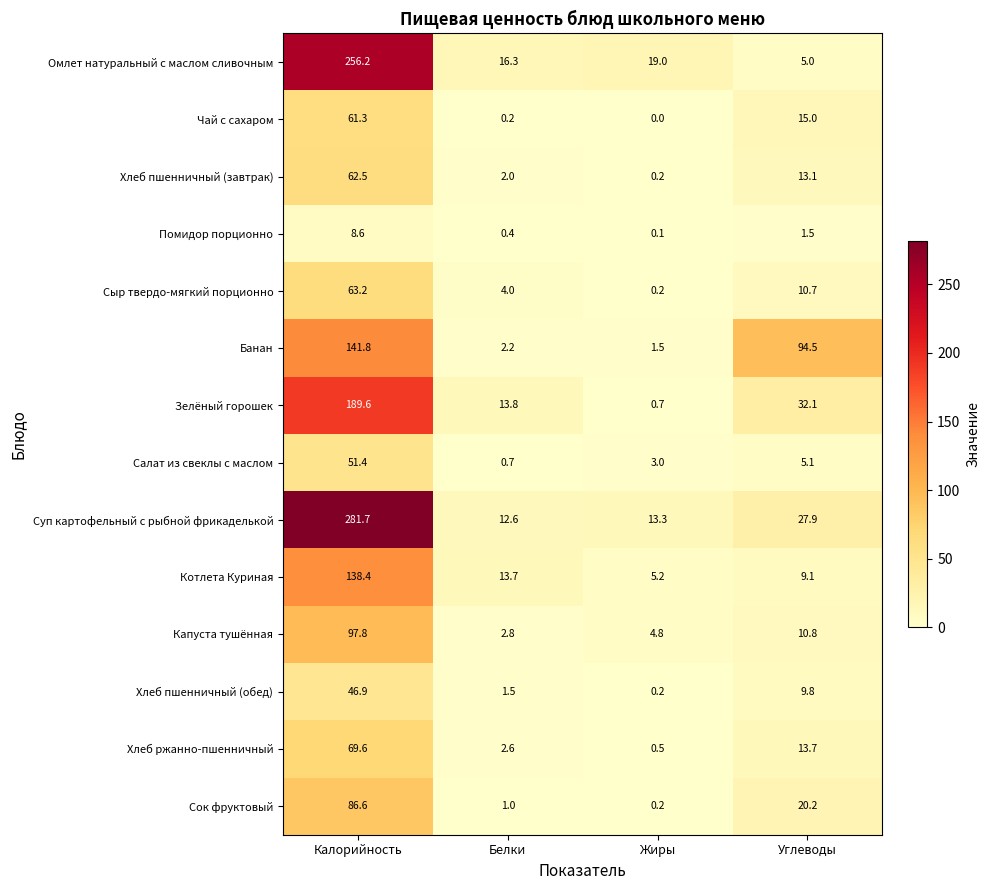

What is the difference between the highest and lowest values at Жиры?

19.0